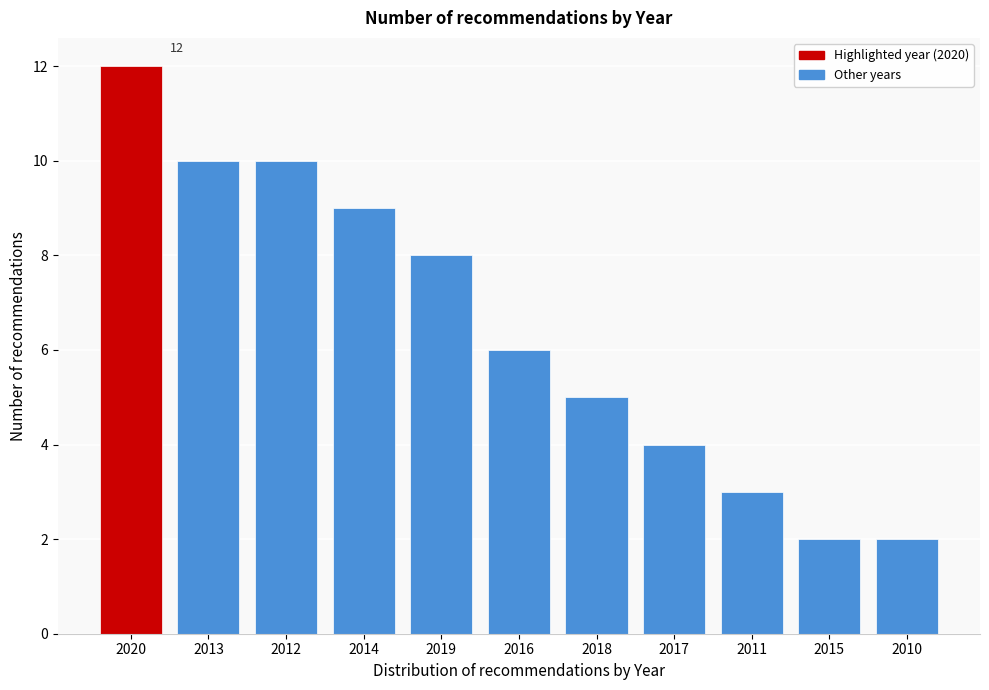

Reading left to right, extract all data points from this chart.

2020=12	2013=10	2012=10	2014=9	2019=8	2016=6	2018=5	2017=4	2011=3	2015=2	2010=2